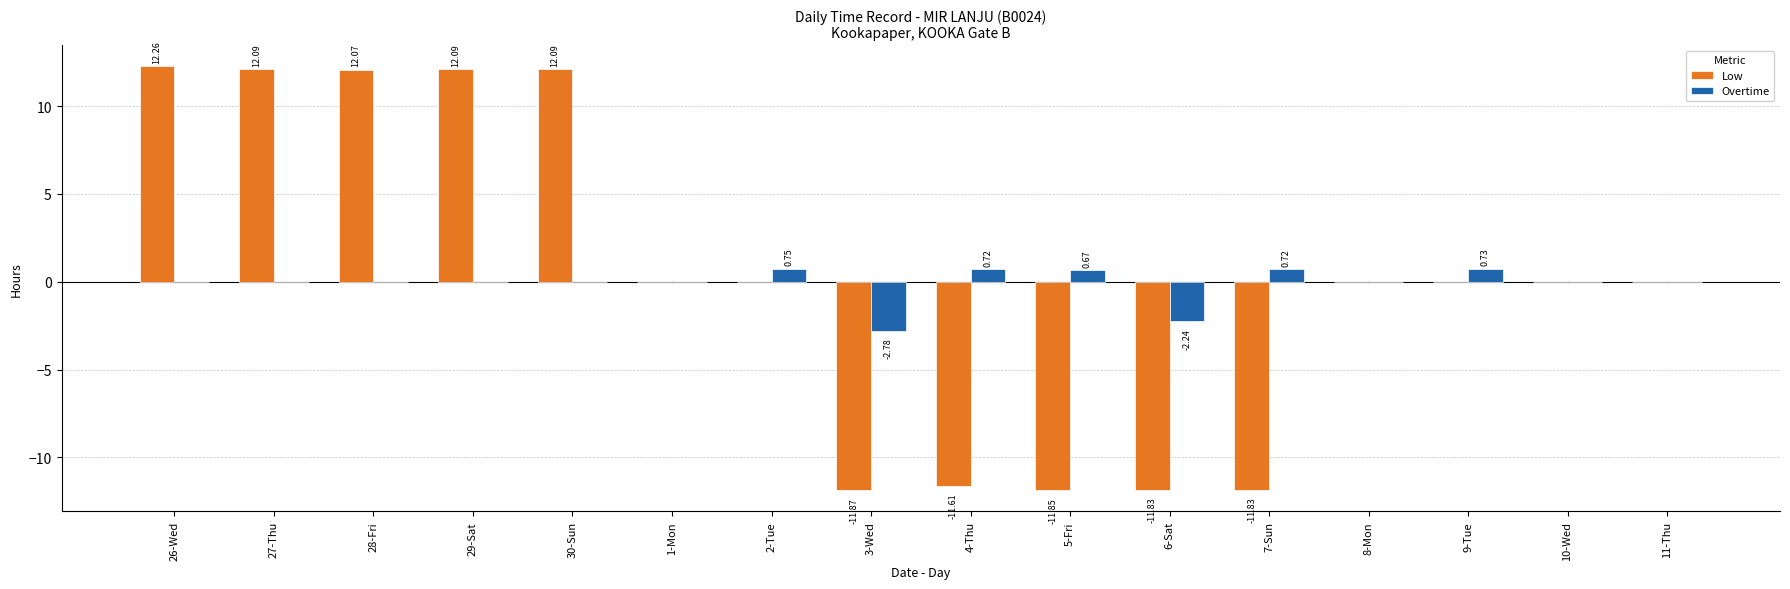

What is the average value of the Overtime series?

-0.1